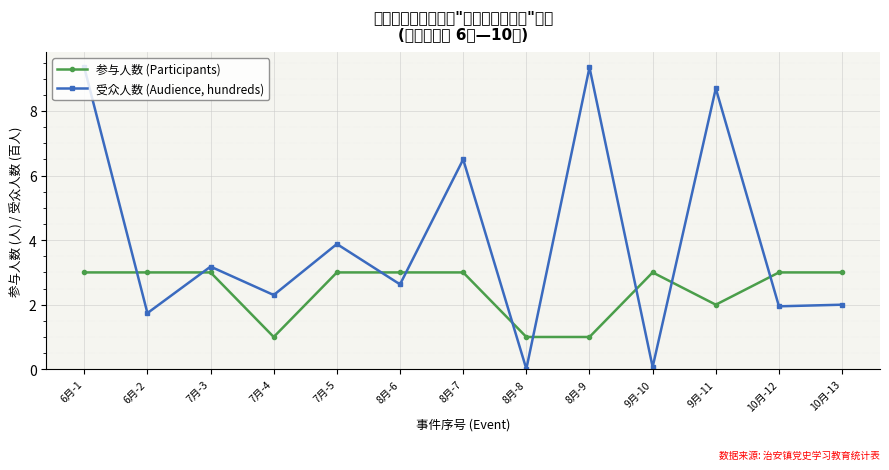

What is the spread (max minus min) of values at 6月-1?

6.3